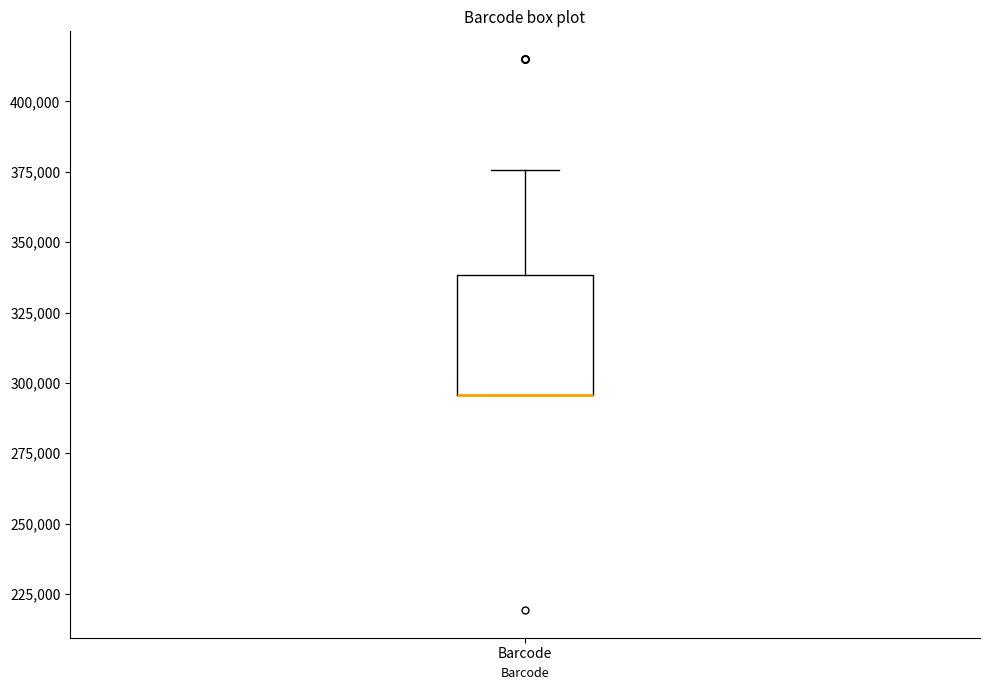

Transcribe this box plot: give where the median line is, the range the box spans, and where the two whiskers end, as read against the y-axis. The values are not printed on the chart, so give them approximately, as read against the axis.

median 295000 (drawn on the box's lower edge), box 295000 to 340000, whiskers 295000 to 375000